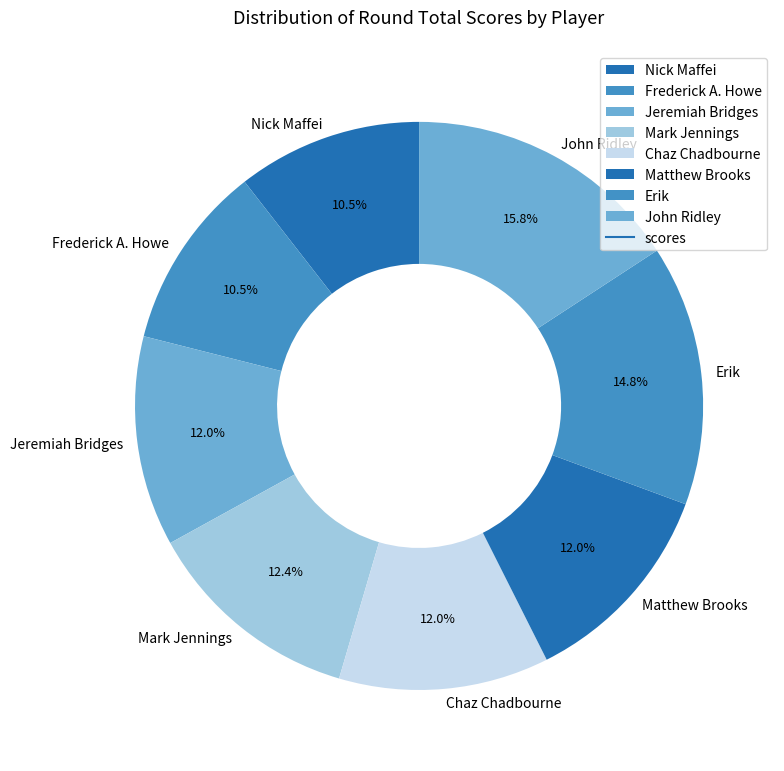

Approximately how many times larger is the value at Frederick A. Howe compared to Chaz Chadbourne?

0.9